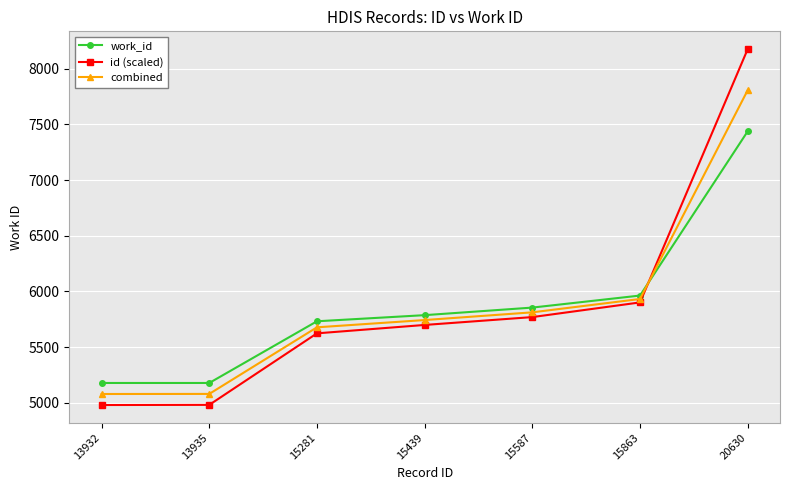

True or false: id (scaled) has a value of 3808.3 at 15587.

False